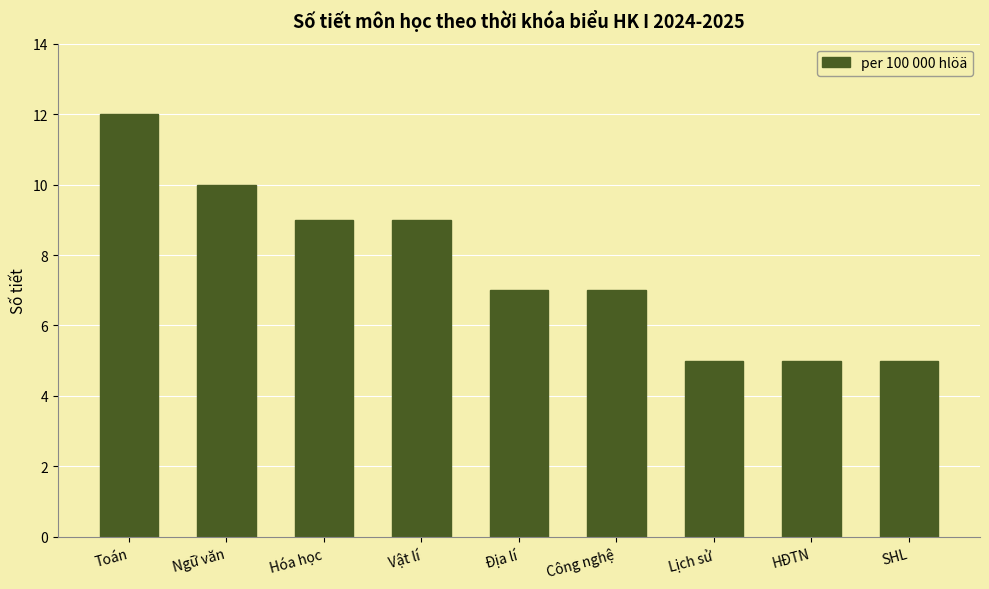

What is the maximum value shown in the chart?

12